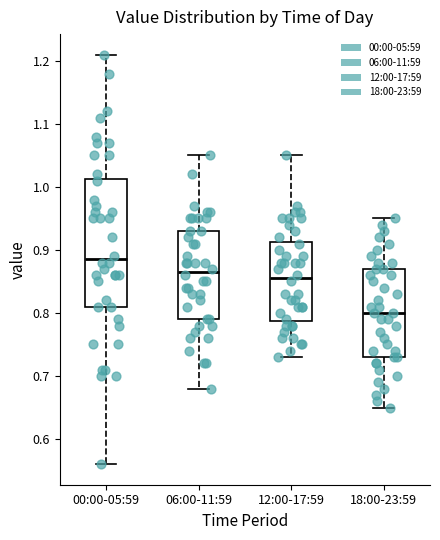

Which box has the lowest median line?

18:00-23:59